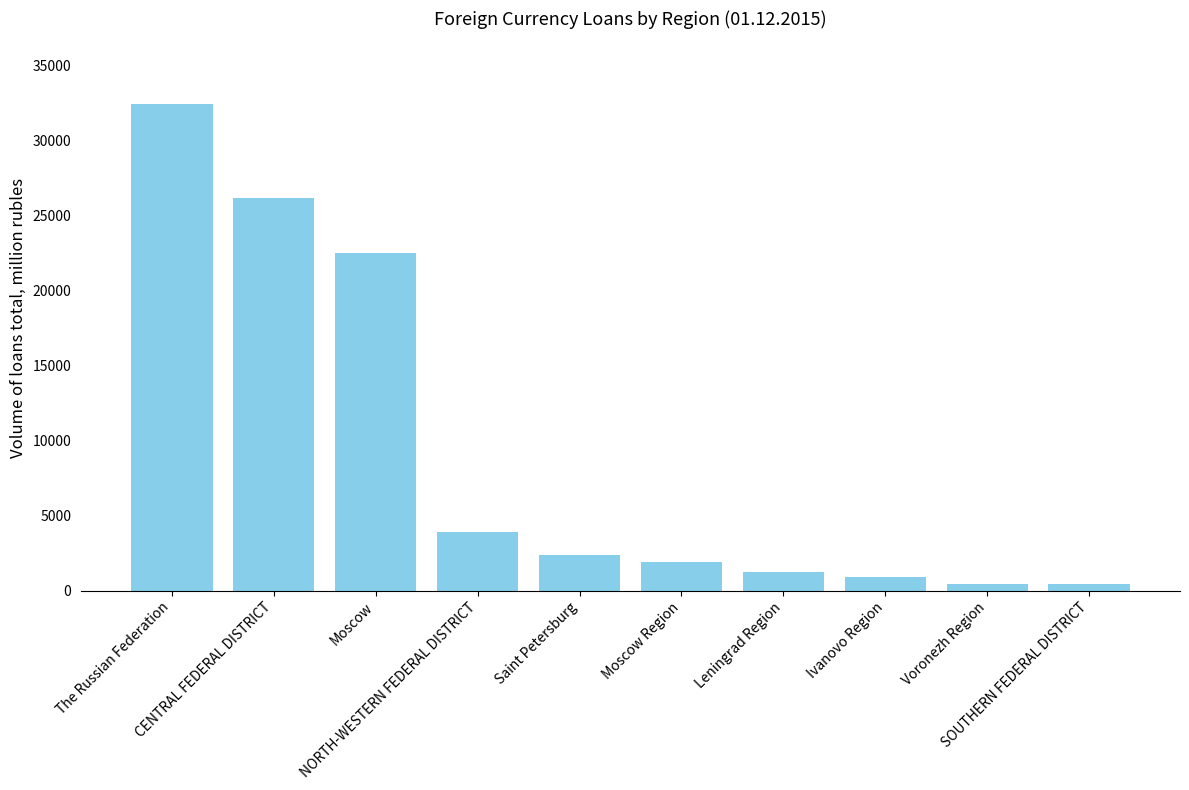

What is the maximum value shown in the chart?

32462